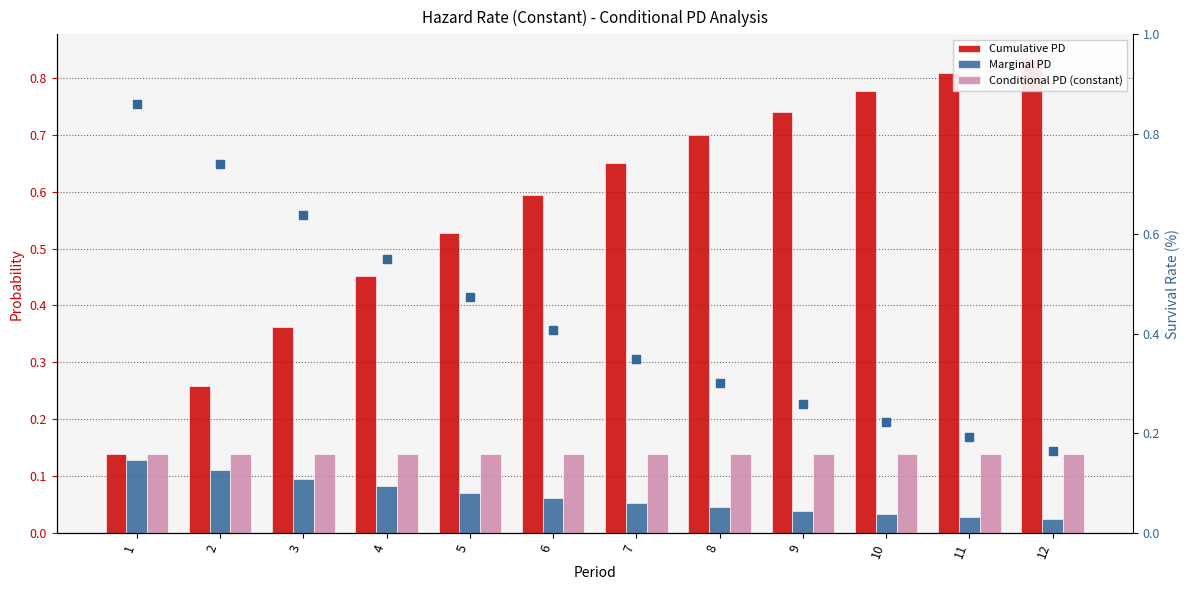

Count the Cumulative PD values in the range 0 to 1.

12